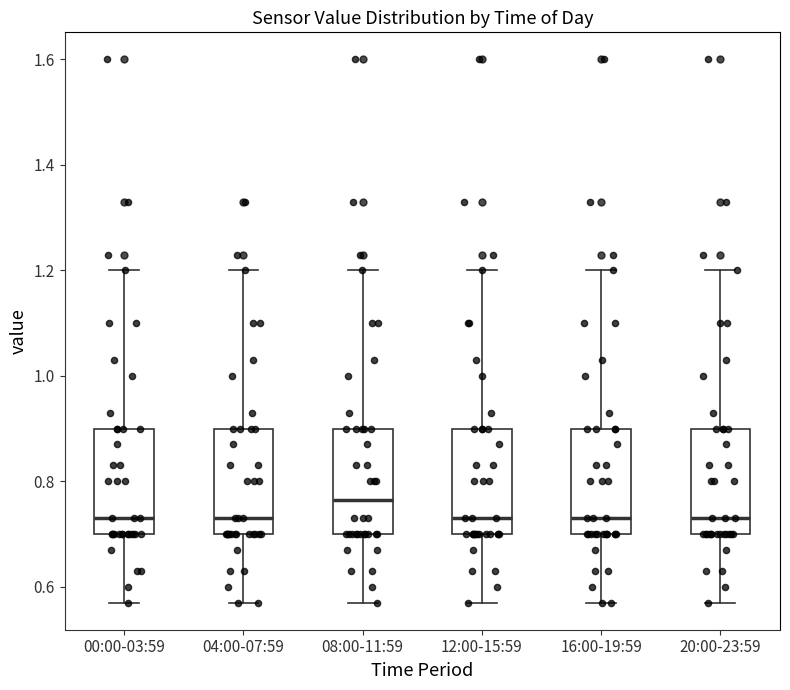

Where does the upper whisker of the box for 00:00-03:59 end on the y-axis? The values are not printed on the chart, so give them approximately, as read against the axis.

1.20